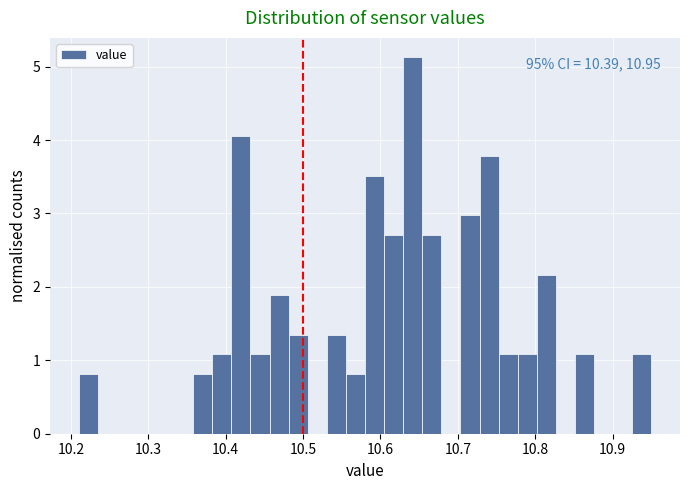

Read against the x-axis, roughly where is the centre of the tallest bar?

10.64